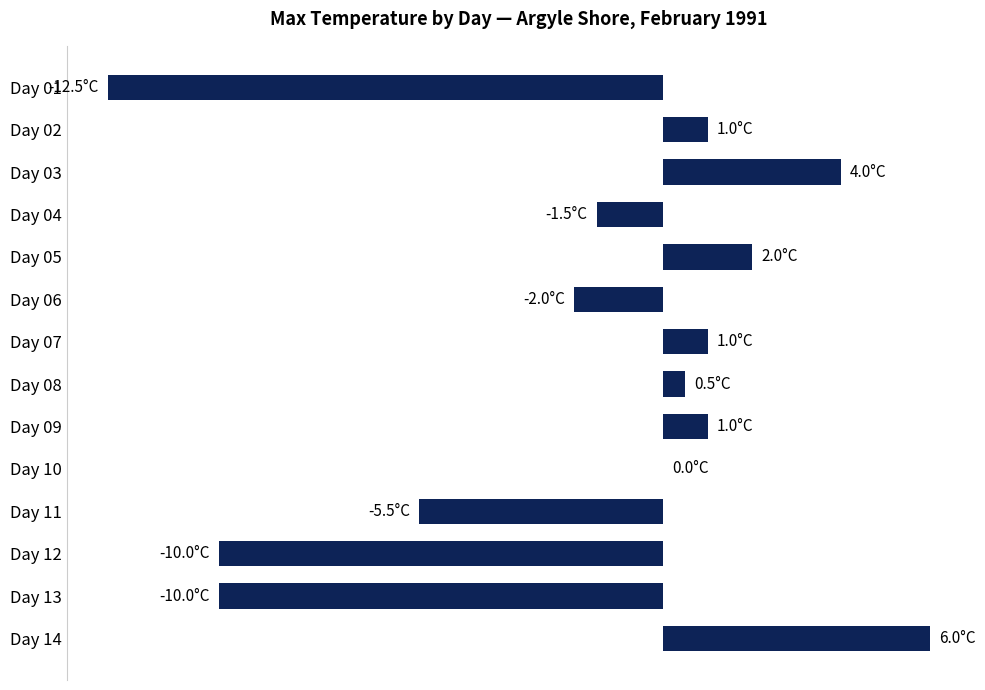

Are the bars horizontal?

Yes